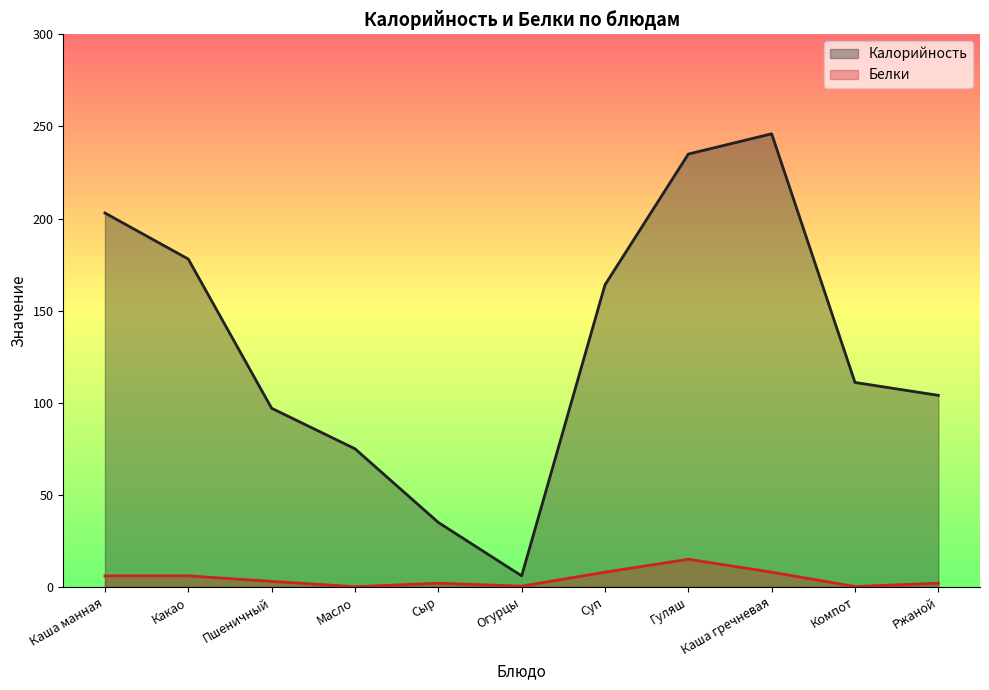

What is the total value across all series at Огурцы?

6.4